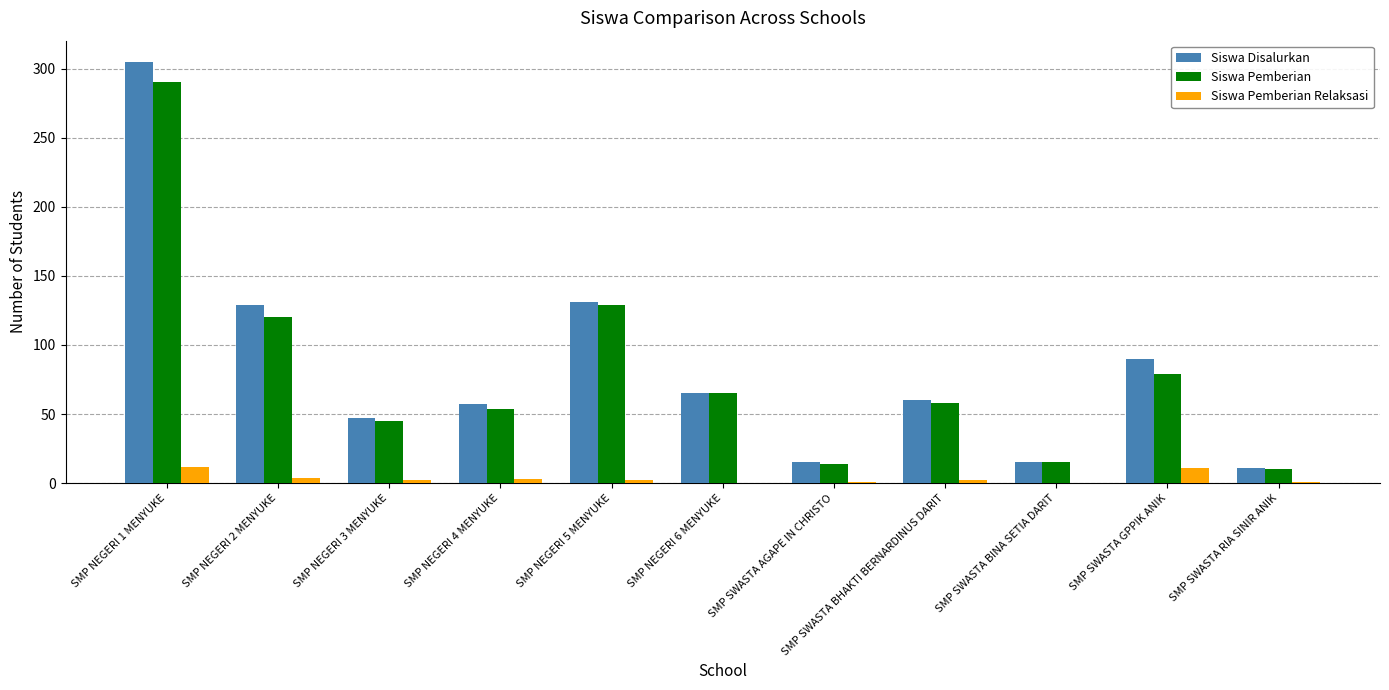

Is the value of Siswa Pemberian at SMP NEGERI 1 MENYUKE greater than the value of Siswa Disalurkan at SMP SWASTA AGAPE IN CHRISTO?

Yes